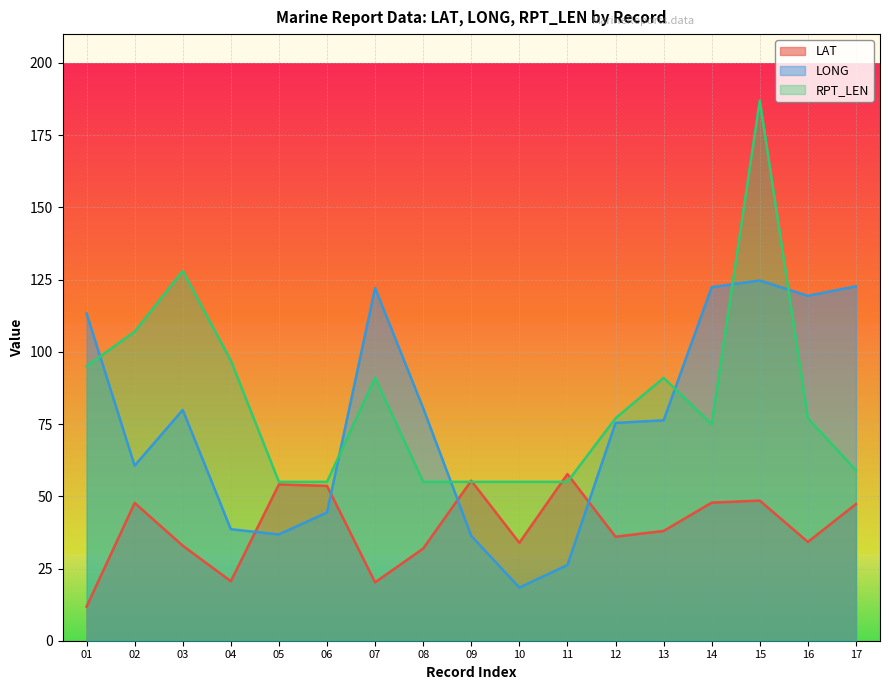

At which category does RPT_LEN reach its first local peak?

03